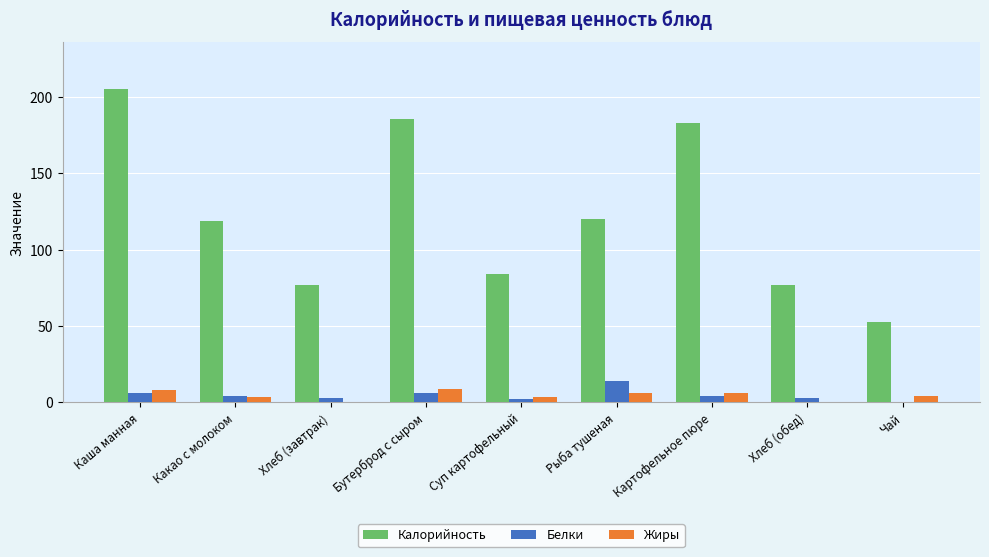

Which category has the highest value across all series?

Каша манная